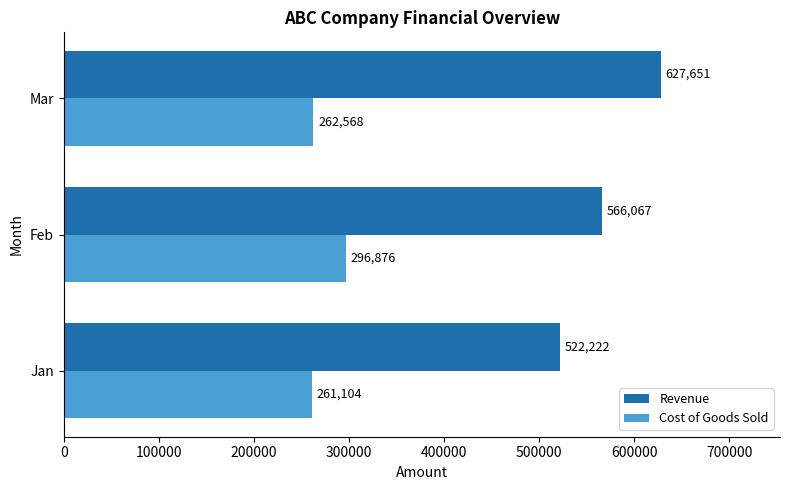

The Revenue series shows 566067 at Feb. True or false?

True